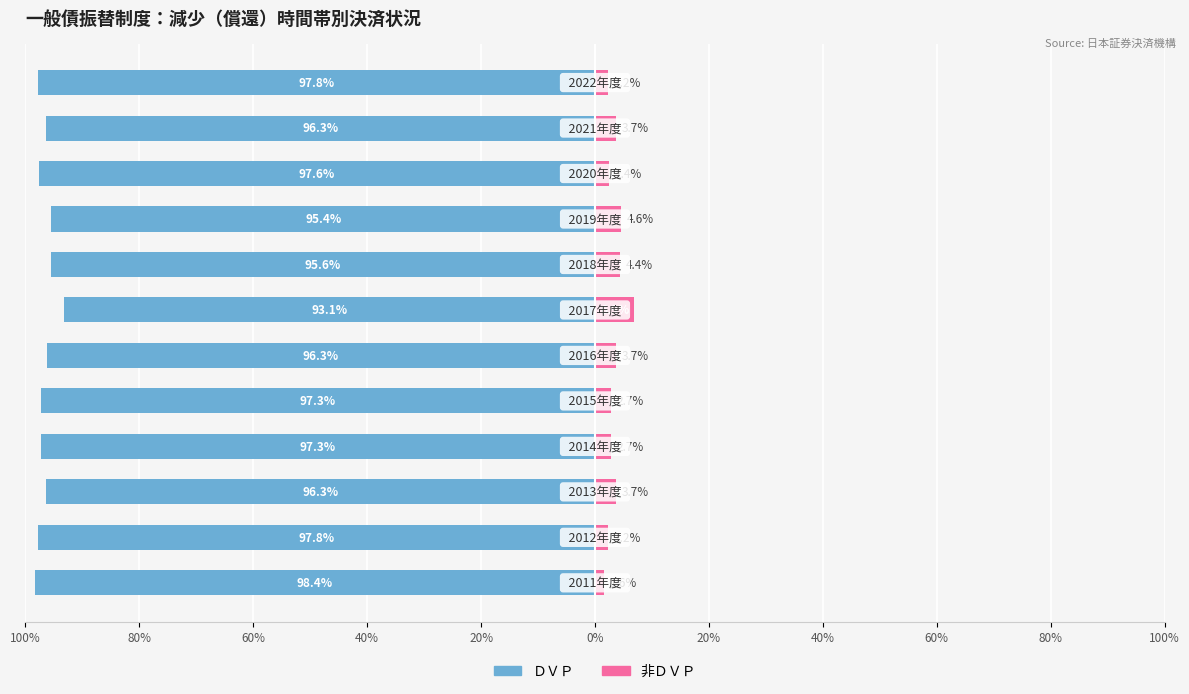

How many bars are there in total?

24